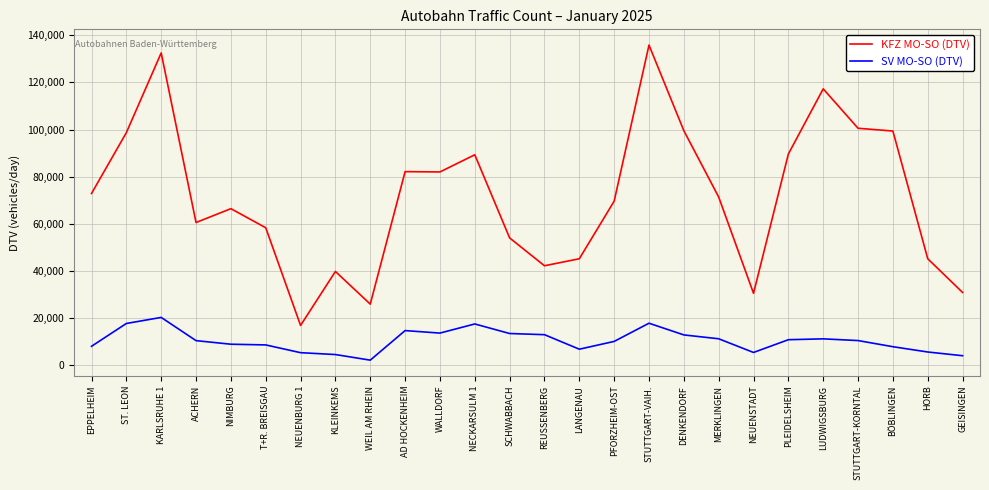

What are all the series names shown in the legend?

KFZ MO-SO (DTV), SV MO-SO (DTV)